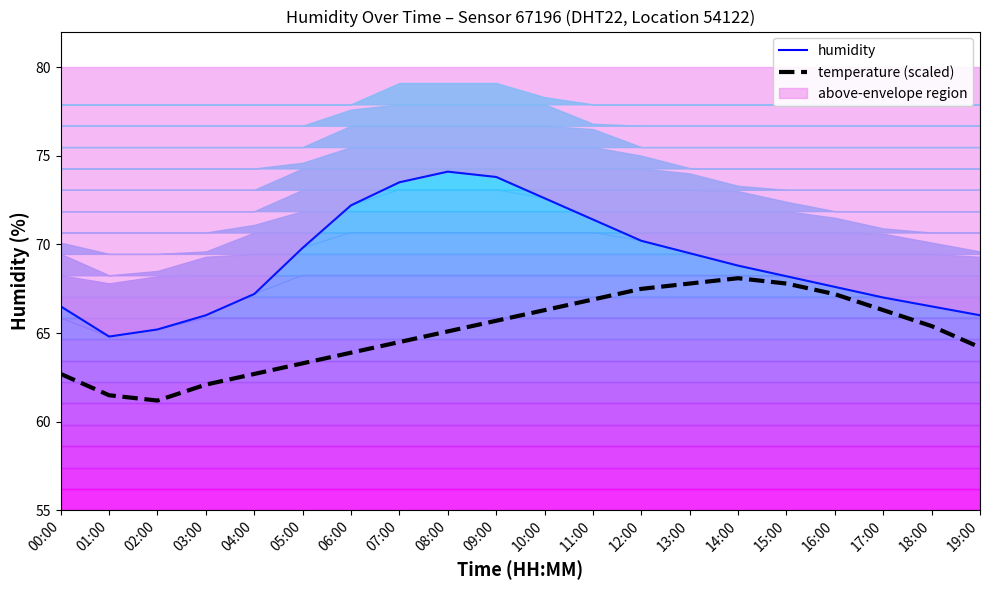

What is the average value of the humidity series?

69.0